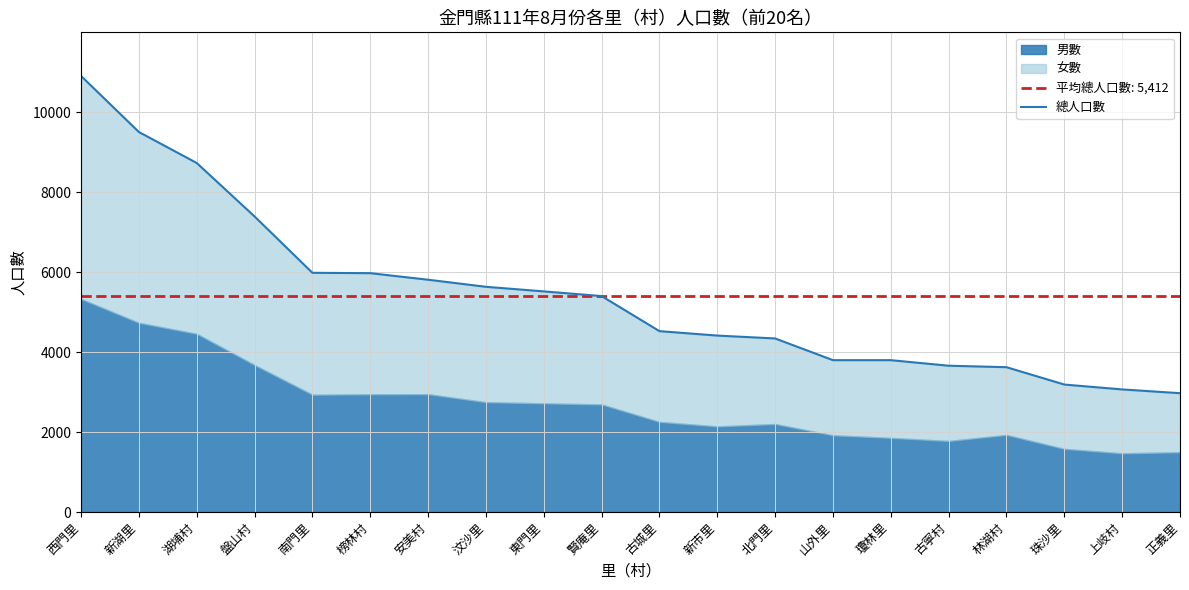

What is the difference between the maximum and minimum values?

7935